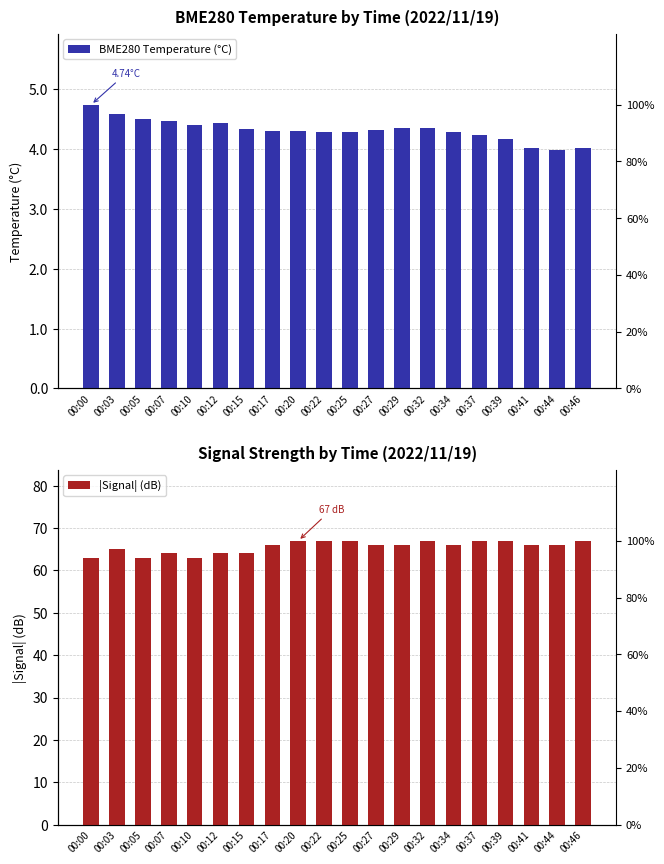

Reading left to right, list all the values displayed in this chart.

BME280 Temperature (°C): 00:00=4.7	00:03=4.6	00:05=4.5	00:07=4.5	00:10=4.4	00:12=4.4	00:15=4.3	00:17=4.3	00:20=4.3	00:22=4.3	00:25=4.3	00:27=4.3	00:29=4.3	00:32=4.3	00:34=4.3	00:37=4.2	00:39=4.2	00:41=4.0	00:44=4.0	00:46=4.0
|Signal| (dB): 00:00=63.0	00:03=65.0	00:05=63.0	00:07=64.0	00:10=63.0	00:12=64.0	00:15=64.0	00:17=66.0	00:20=67.0	00:22=67.0	00:25=67.0	00:27=66.0	00:29=66.0	00:32=67.0	00:34=66.0	00:37=67.0	00:39=67.0	00:41=66.0	00:44=66.0	00:46=67.0